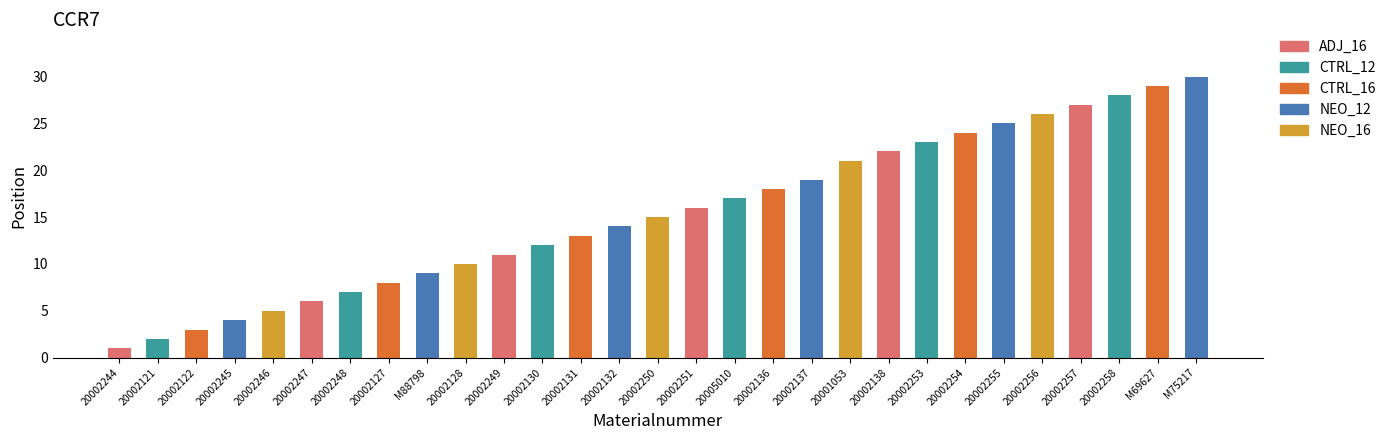

What is the change in value from 20002122 to 20002251?

+13